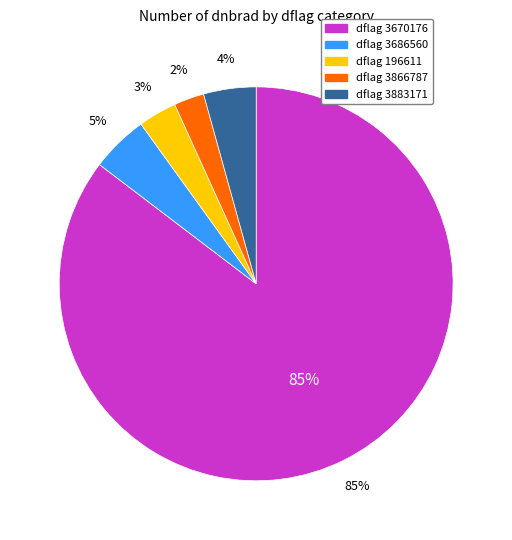

Does any single category account for the majority?

Yes